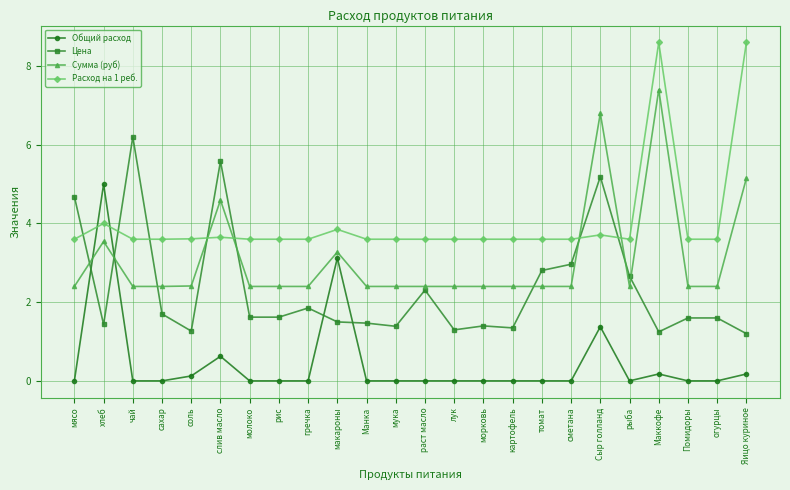

What is the spread (max minus min) of values at чай?

6.2